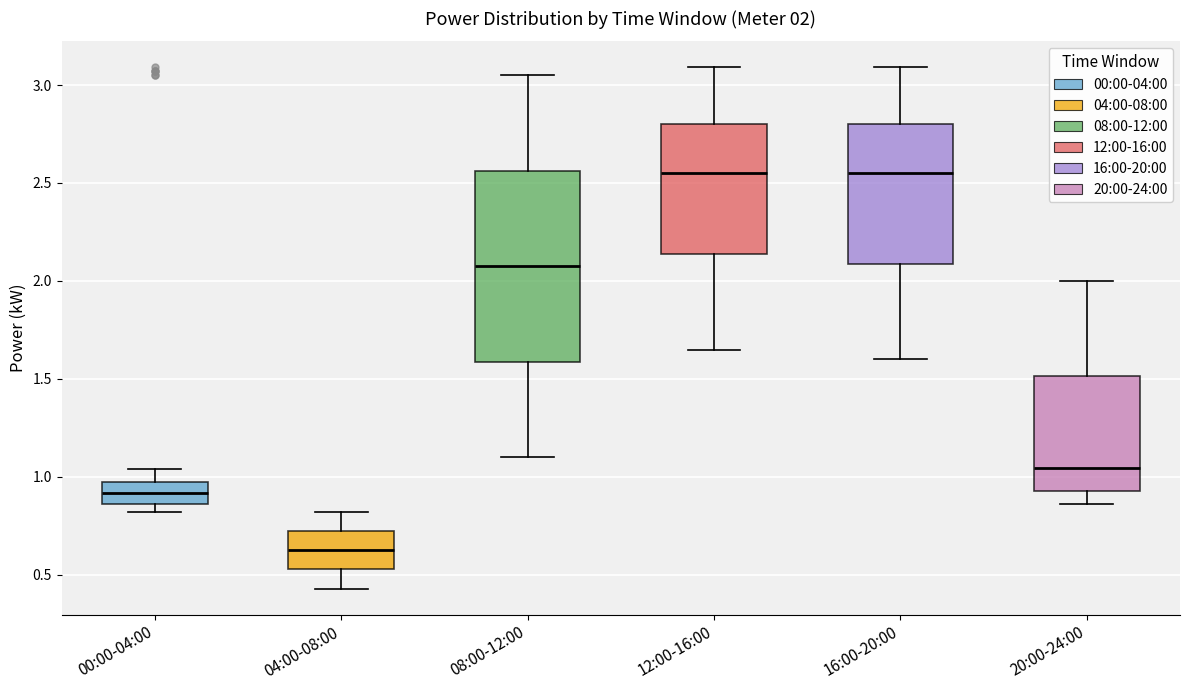

Which box is the tallest, from its lower edge to its upper edge?

08:00-12:00